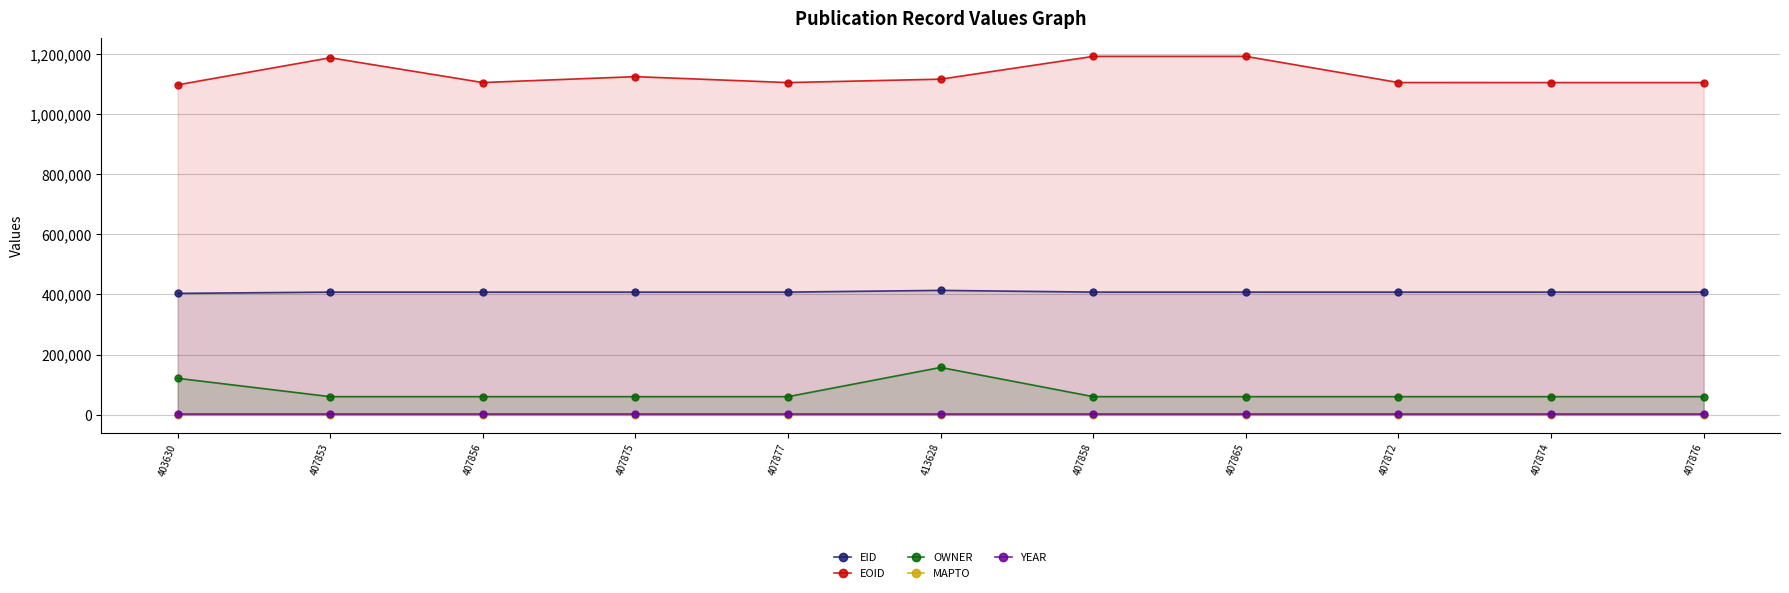

True or false: YEAR and EID cross at least once.

False